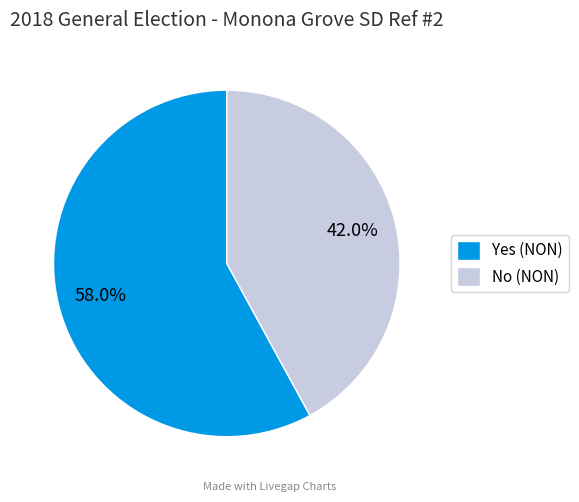

What is the largest slice in the pie chart?

Yes (NON)